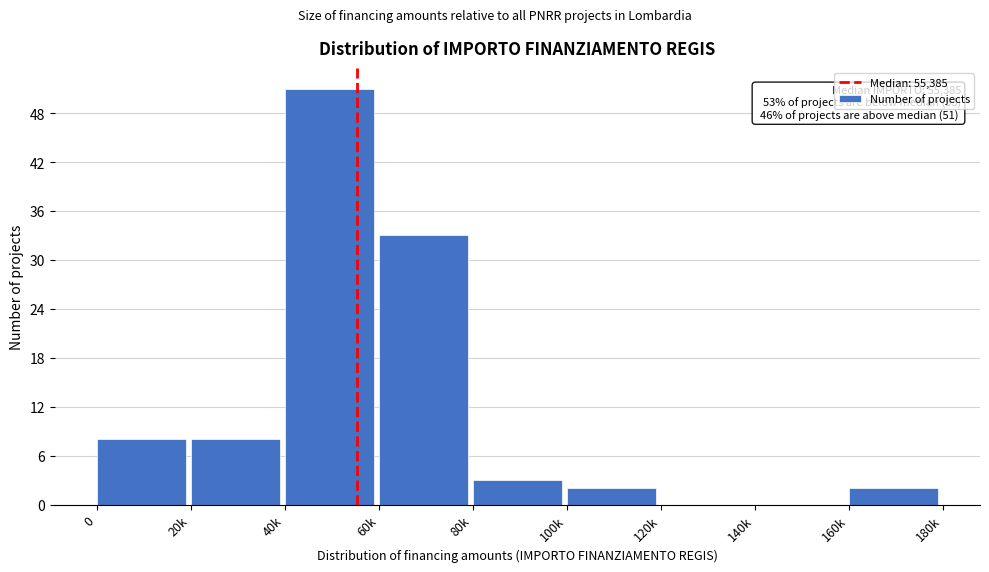

Reading left to right, list all the values displayed in this chart.

0=8	20k=8	40k=51	60k=33	80k=3	100k=2	120k=0	140k=0	160k=2